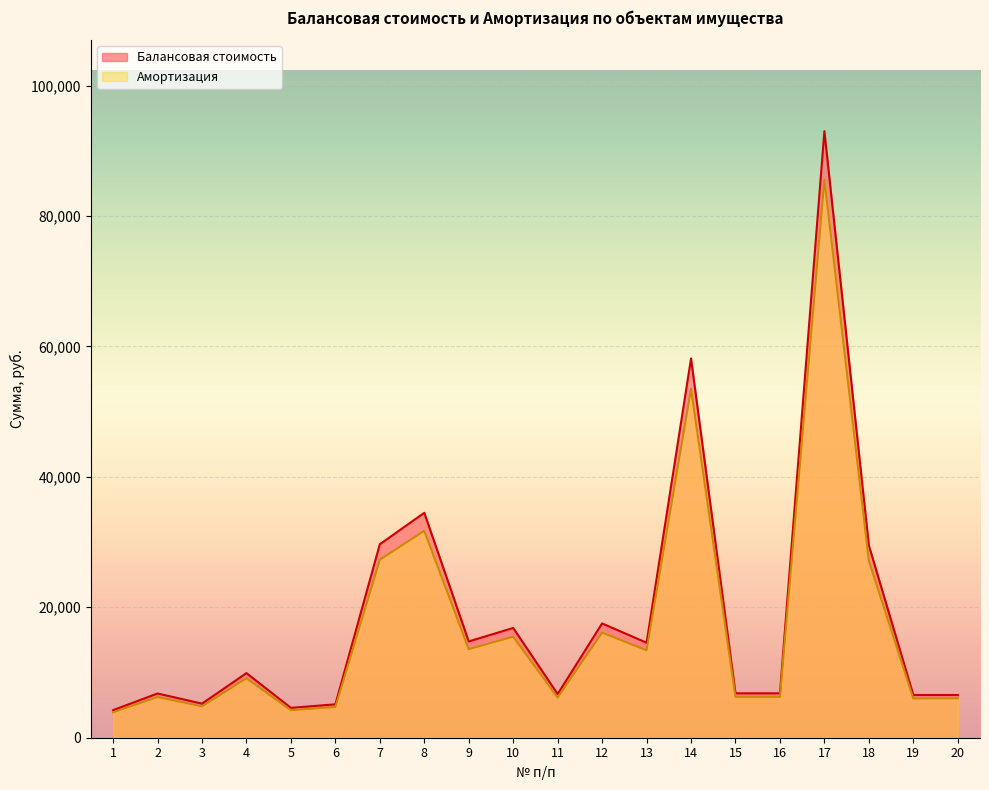

The Амортизация series shows 6265.2 at 15. True or false?

True